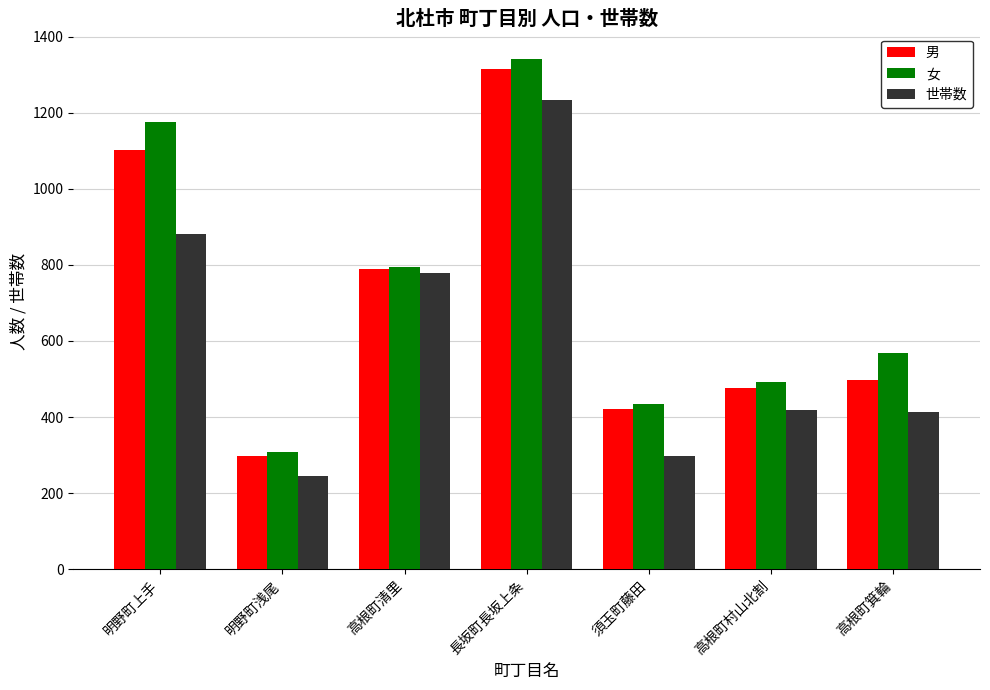

Rank the series at 須玉町藤田 from lowest to highest value.

世帯数, 男, 女